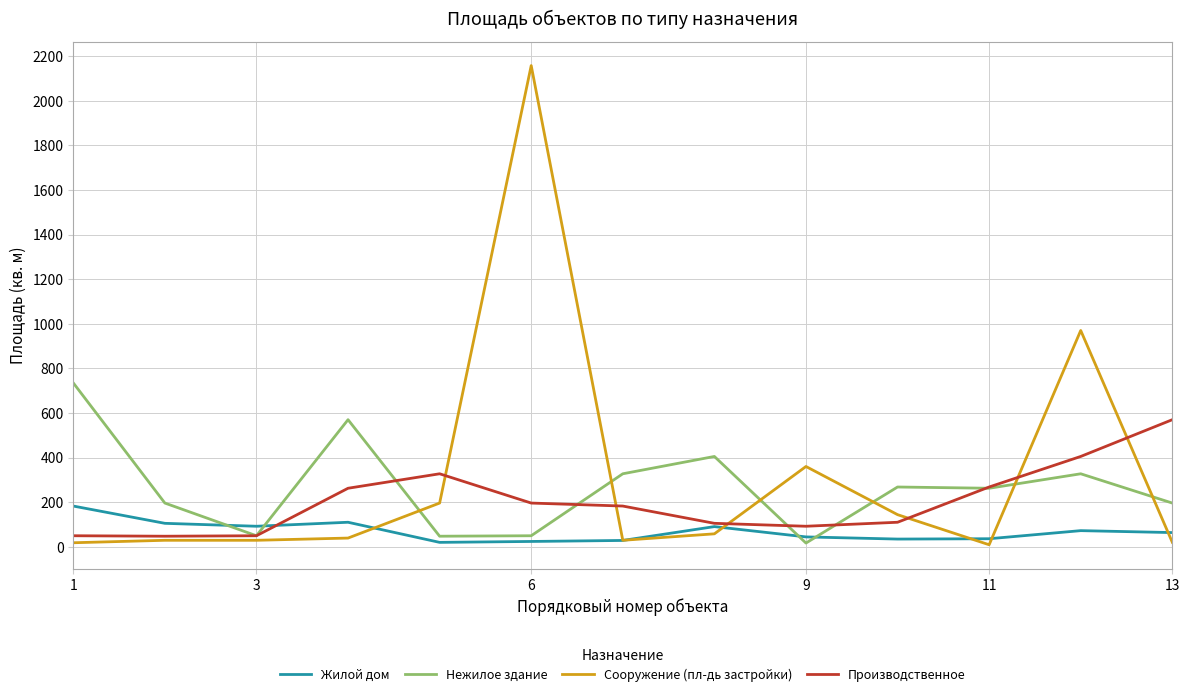

List the series in order of their peak value, lowest first.

Жилой дом, Производственное, Нежилое здание, Сооружение (пл-дь застройки)